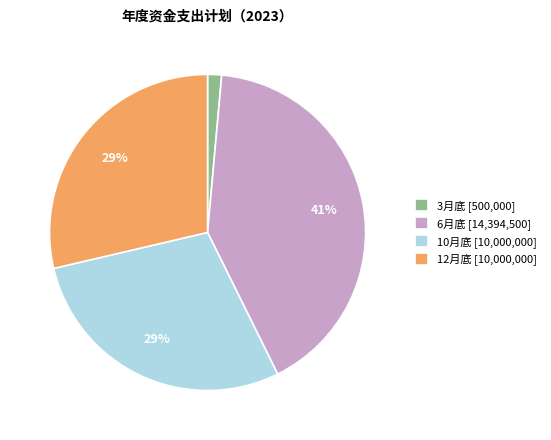

To the nearest percent, what is the difference between the largest and smallest slice percentages?

40%